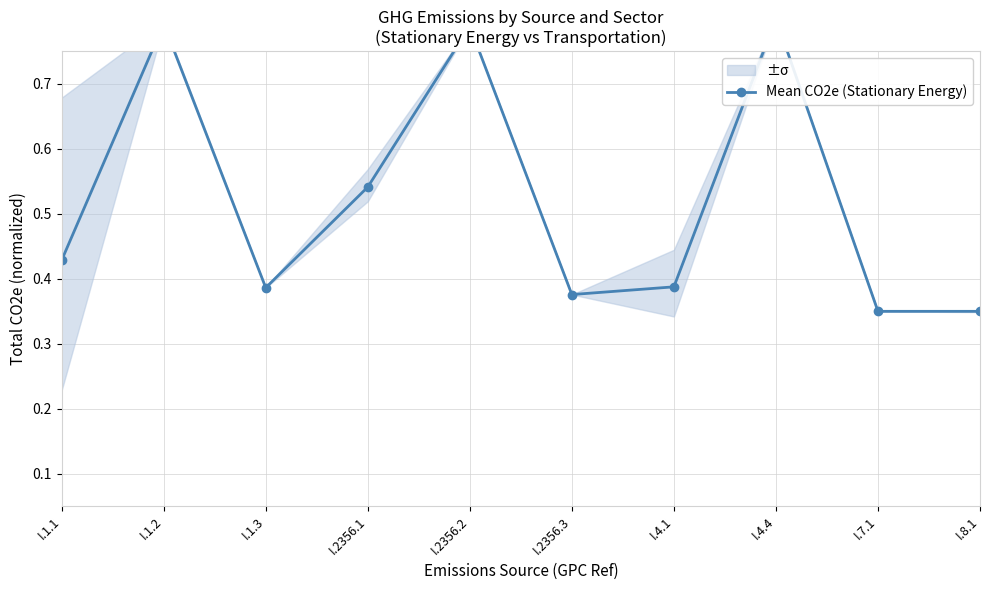

What position from the right is I.4.4?

3